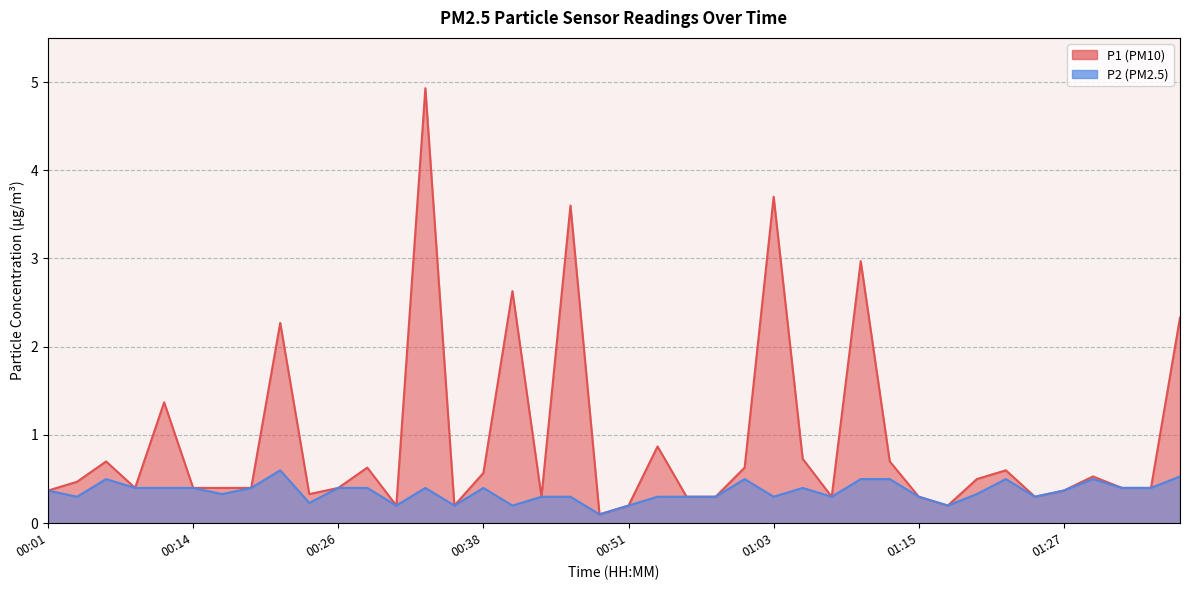

The P2 series shows 0.5 at 01:30. True or false?

True